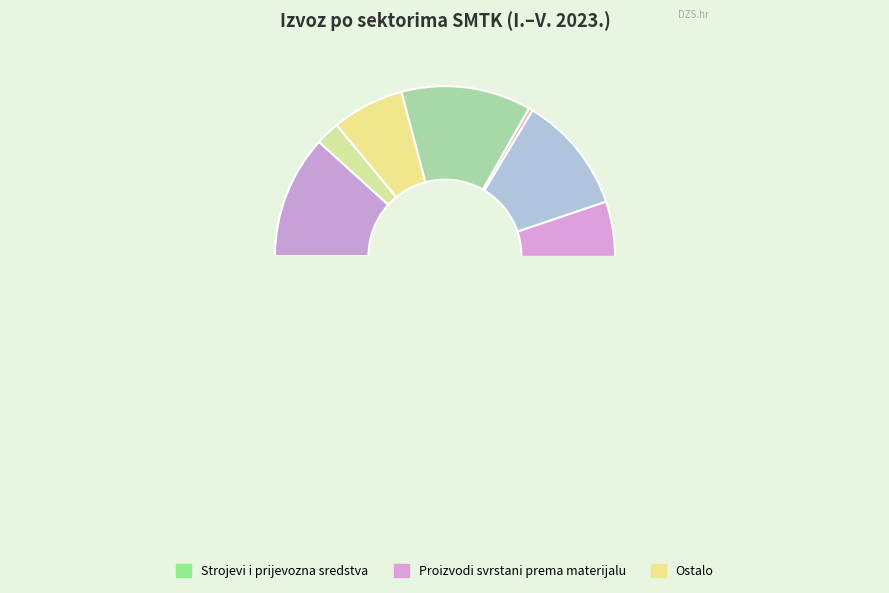

Is it true that Proizvodi svrstani prema materijalu is 31% of the pie?

False